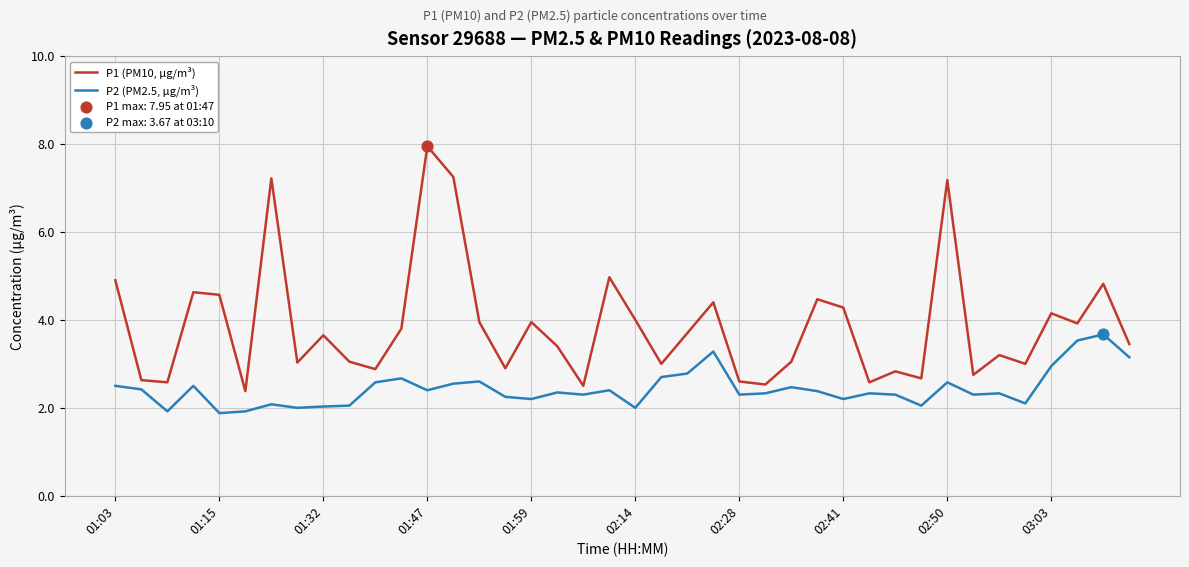

Which series has the largest total across all categories?

P1 (PM10, µg/m³)